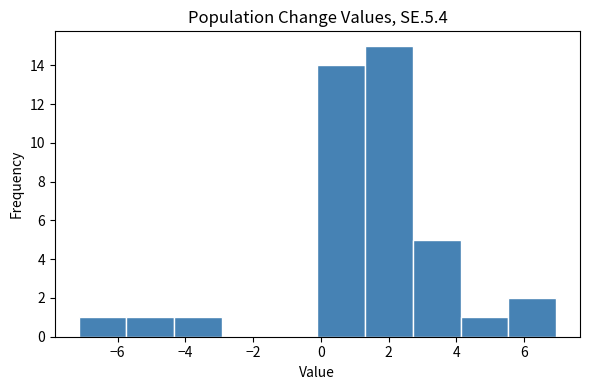

Which range on the x-axis has the tallest bar?

1.4 to 2.8